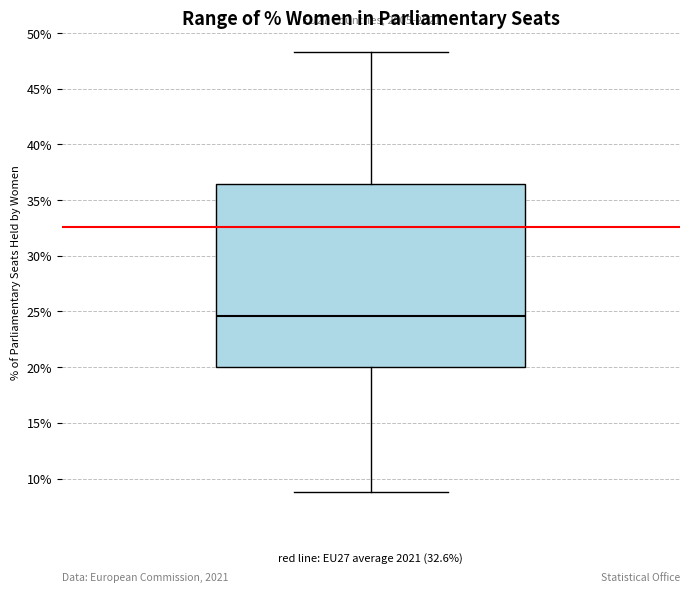

Read this box plot against the y-axis: the position of the median line, the range covered by the box, and the ends of both whiskers. The values are not printed on the chart, so give them approximately, as read against the axis.

median 24.5, box 20.0 to 36.5, whiskers 9.0 to 48.5